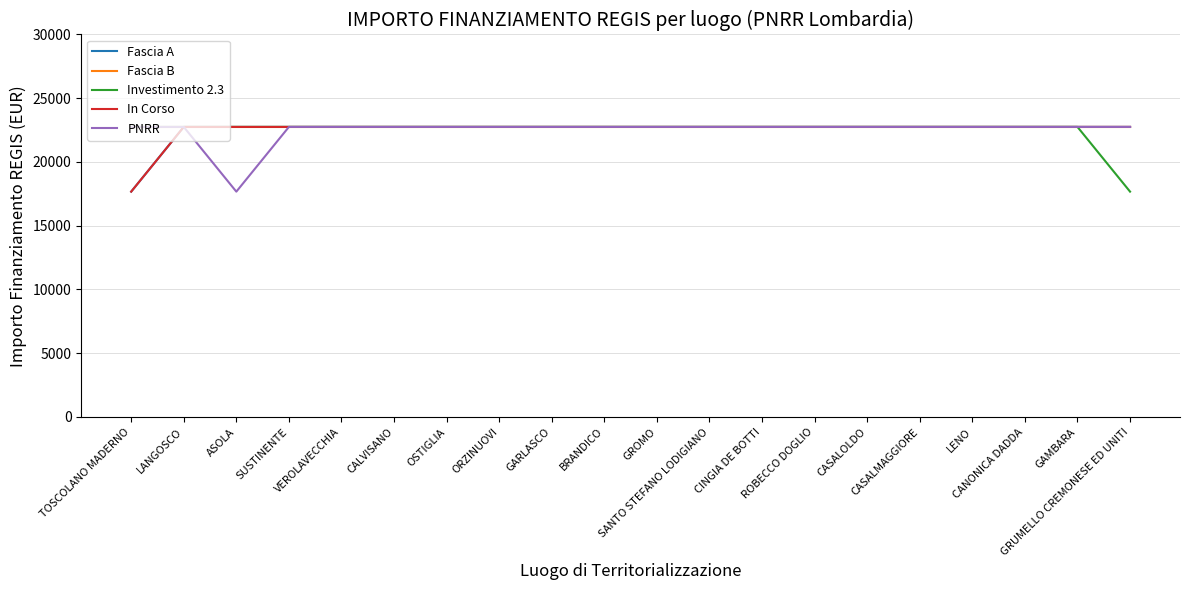

Read the In Corso value at GARLASCO.

22750.0